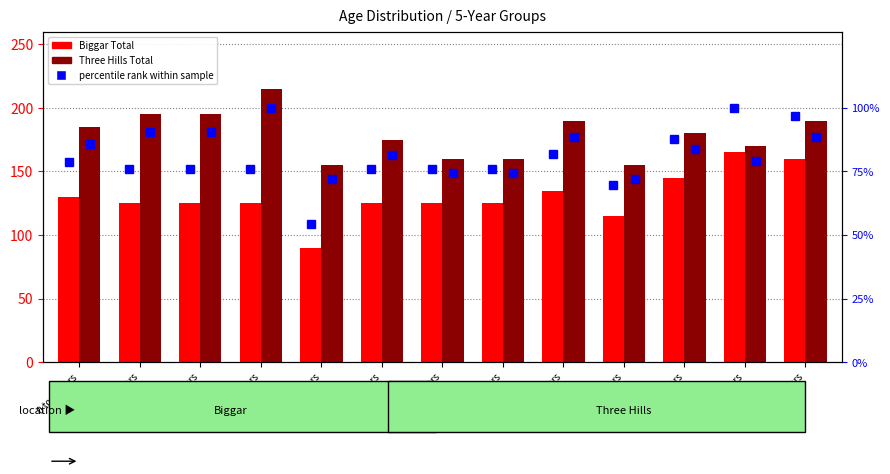

Where does the Biggar Total series first go above 125?

0 to 4 years